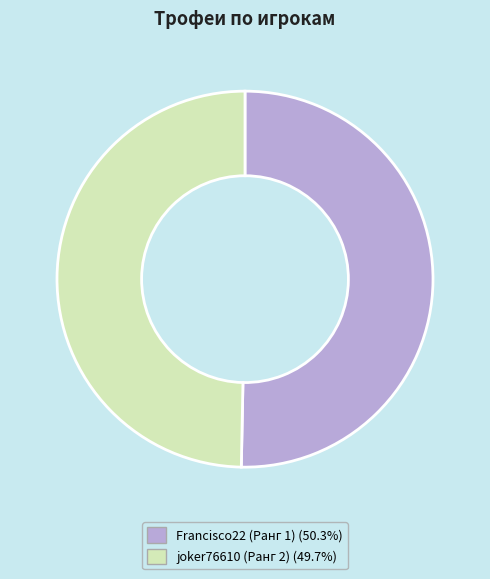

Count the number of slices in the pie.

2